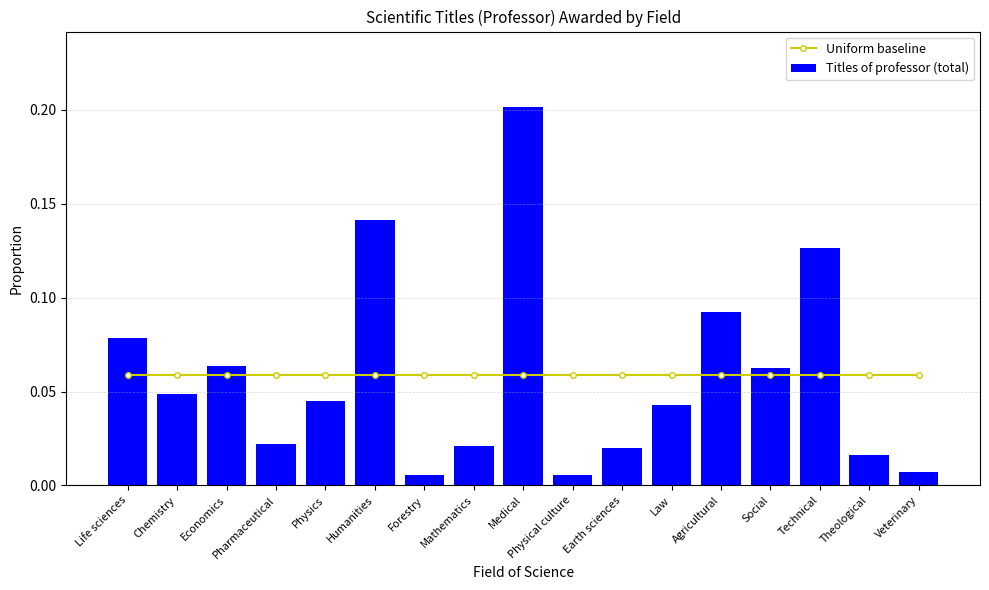

Between Chemistry and Physical culture, which series saw the biggest shift?

Titles of professor (total)